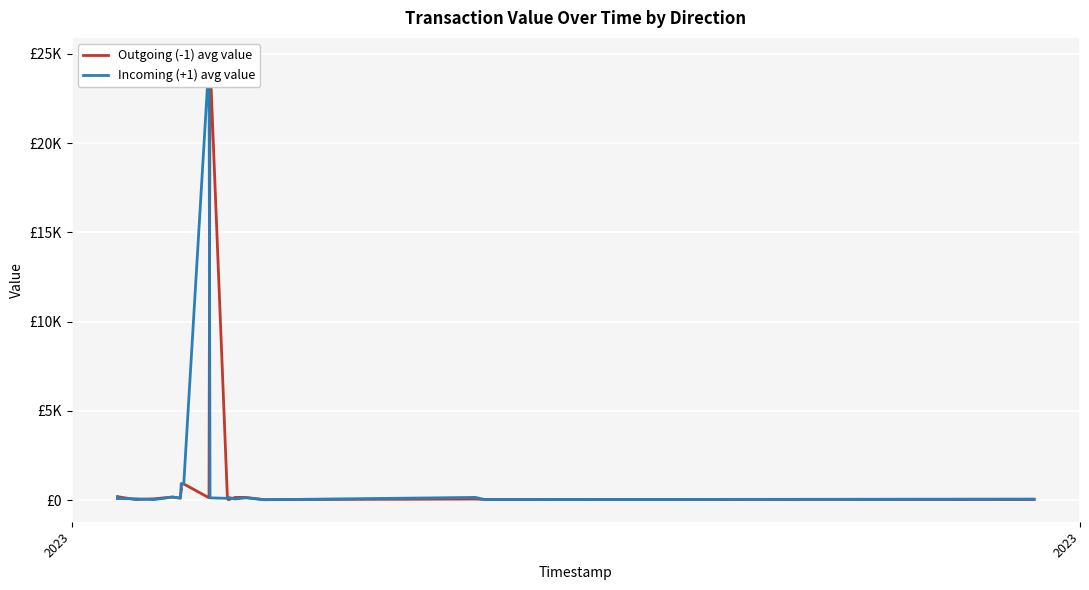

How many lines are shown in the chart?

2